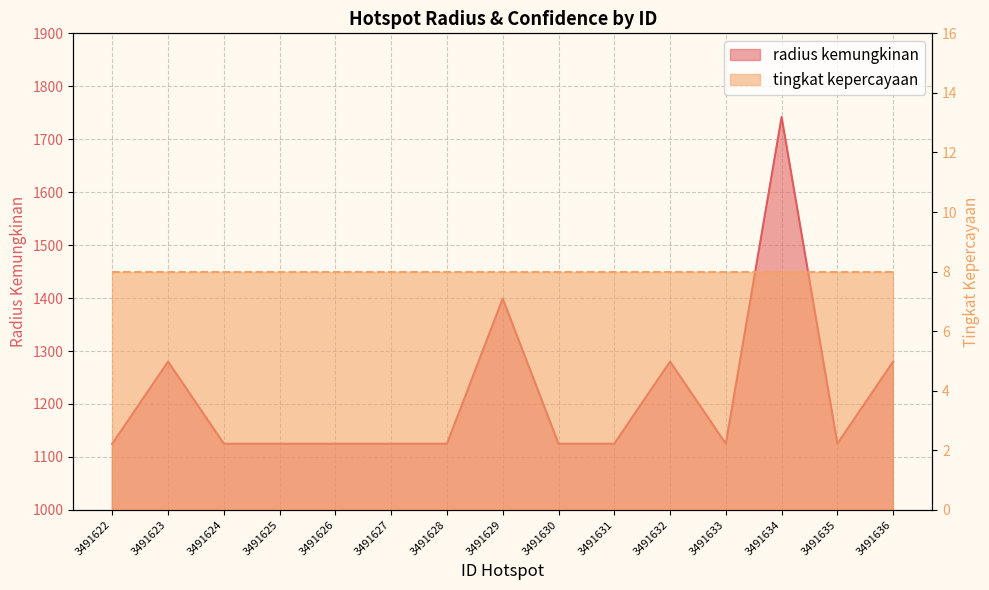

Between 3491635 and 3491632, which is larger?

3491632